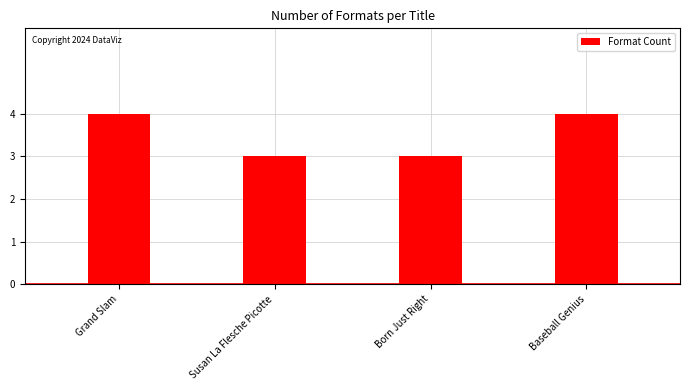

Is it true that the value at Born Just Right is 3?

True